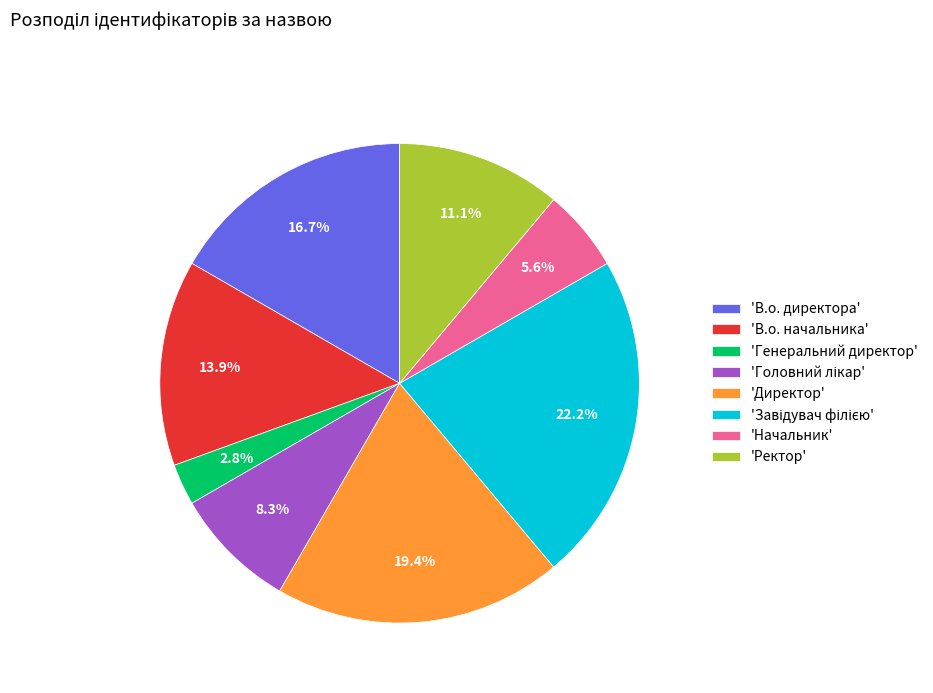

Is there any slice that represents more than half of the pie?

No